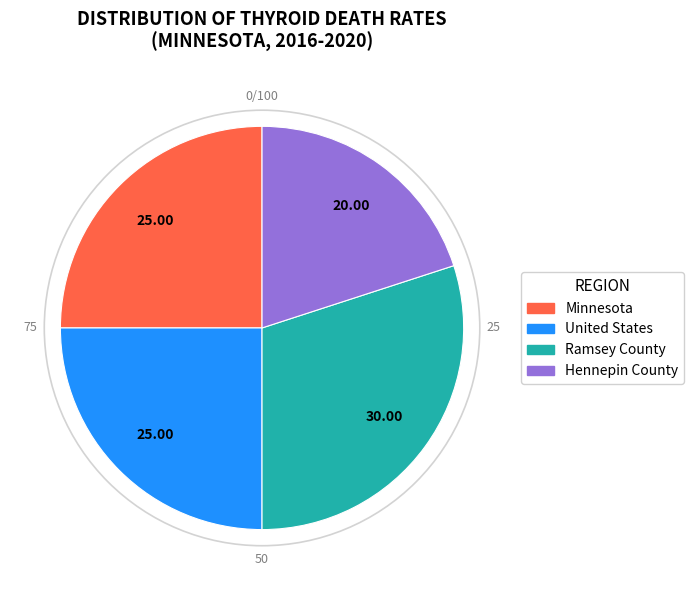

True or false: Ramsey County accounts for 30% of the total.

True